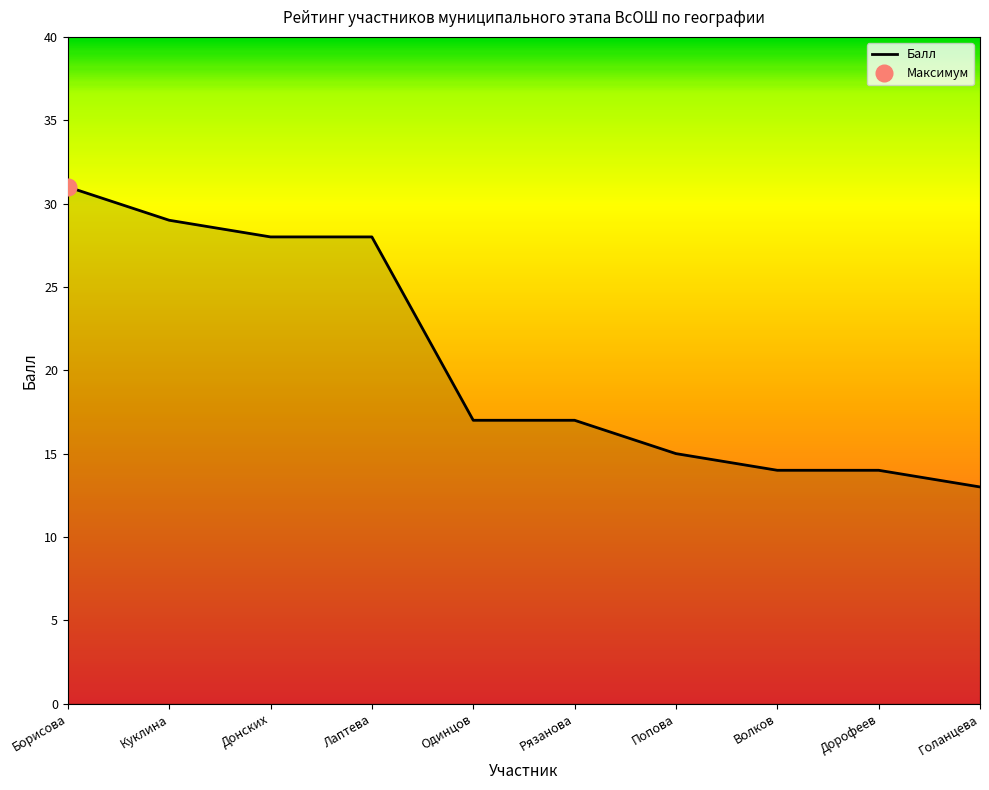

Is it true that the value at Борисова is 41?

False